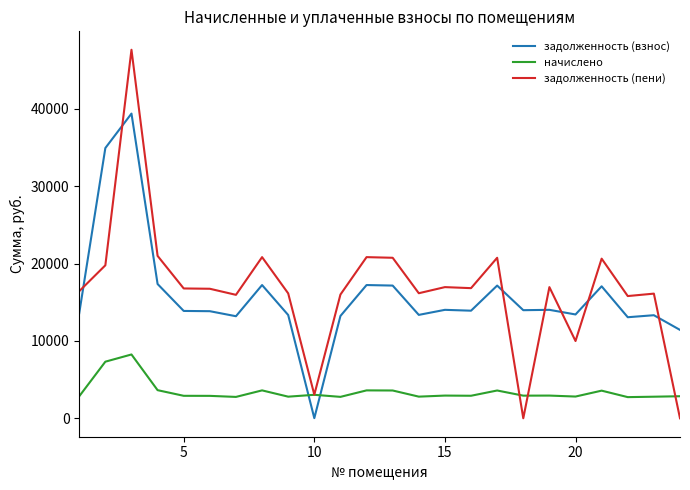

How many intersections are there between начислено and задолженность (взнос)?

2